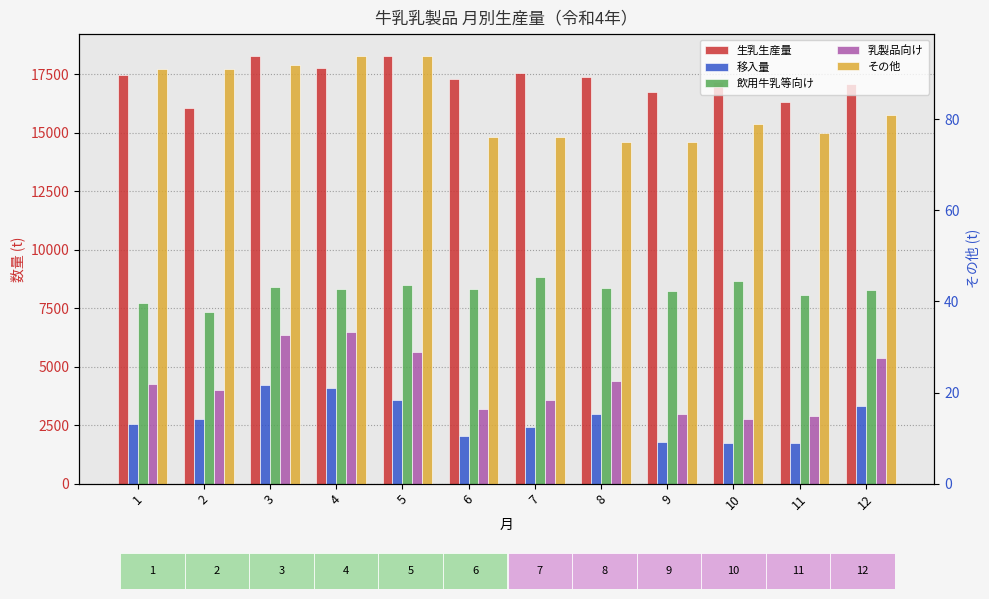

Are the bars grouped side by side (vs. stacked)?

Yes